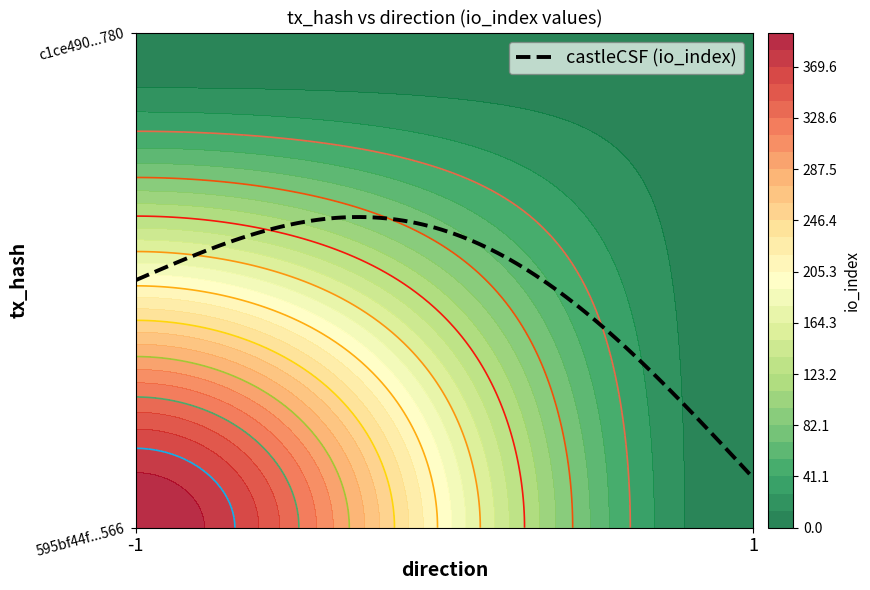

What is the approximate value of c1ce490565747bd8873227433807fcc7e240780 at io_index?

9